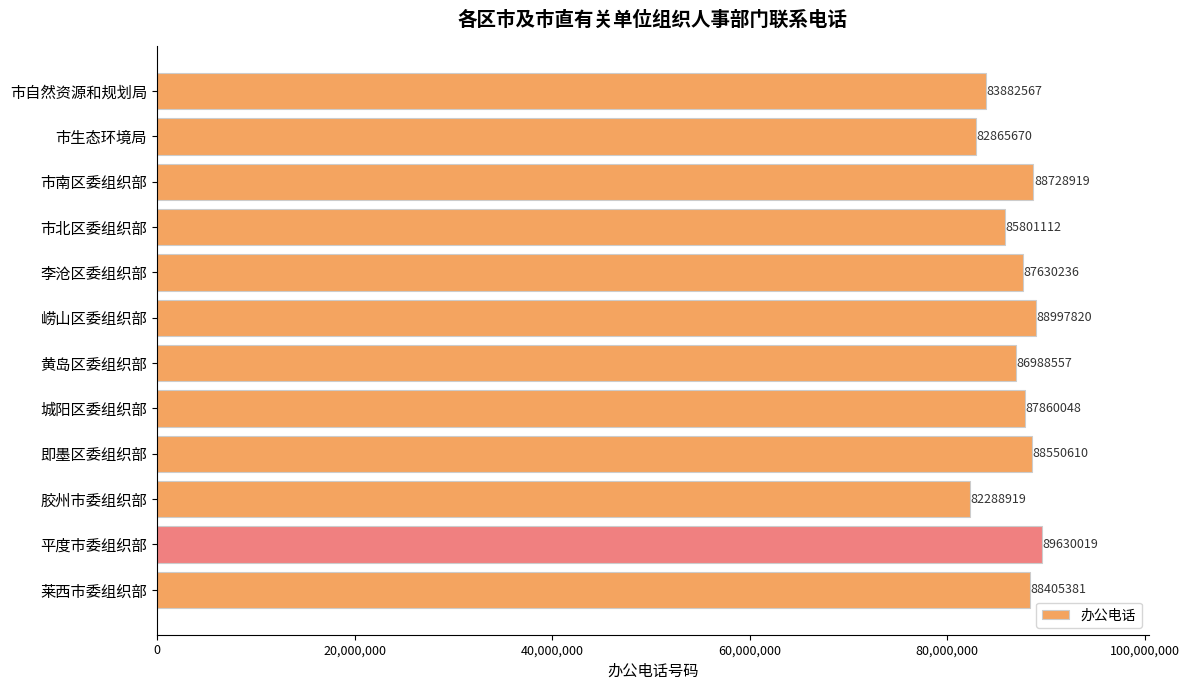

What is the difference between the maximum and second lowest values?

6764349